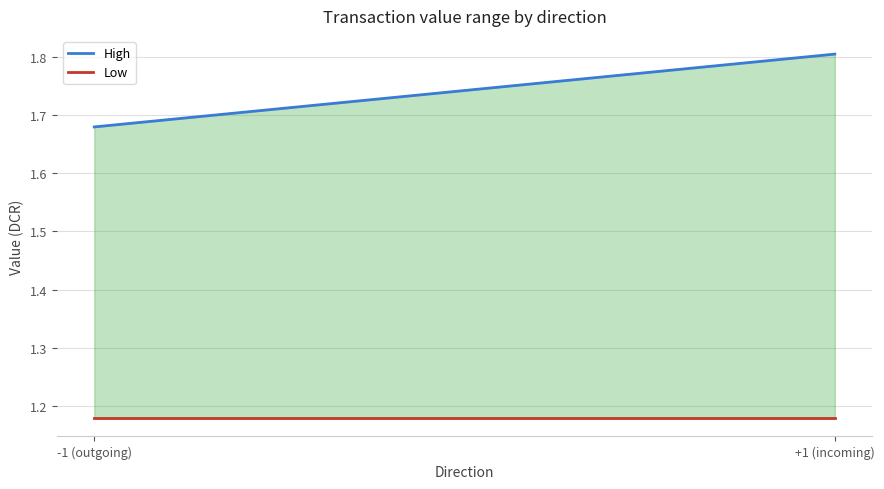

What is the maximum value shown in the chart?

1.8